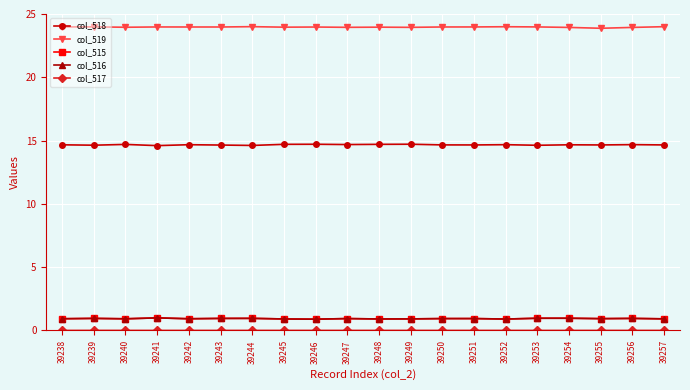

True or false: col_518 has more than 0 points higher than both neighbors.

True